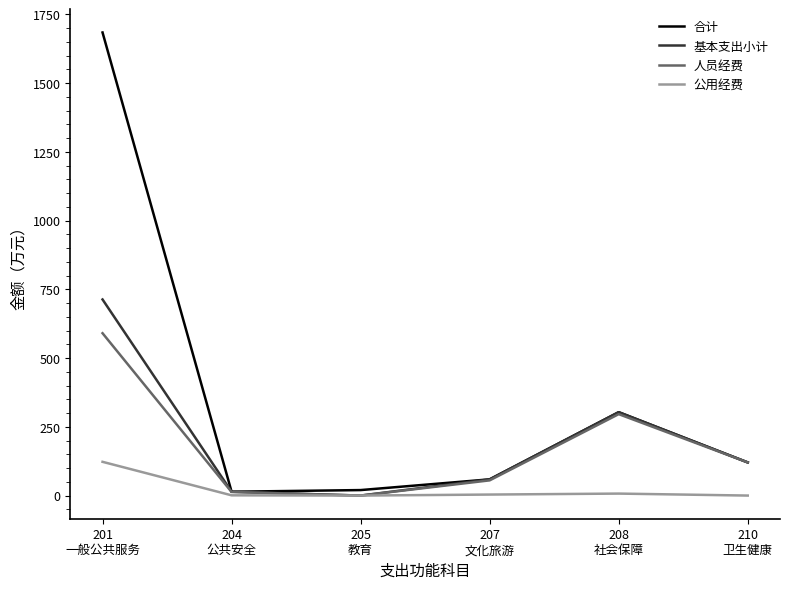

Which series has the widest spread of values?

合计